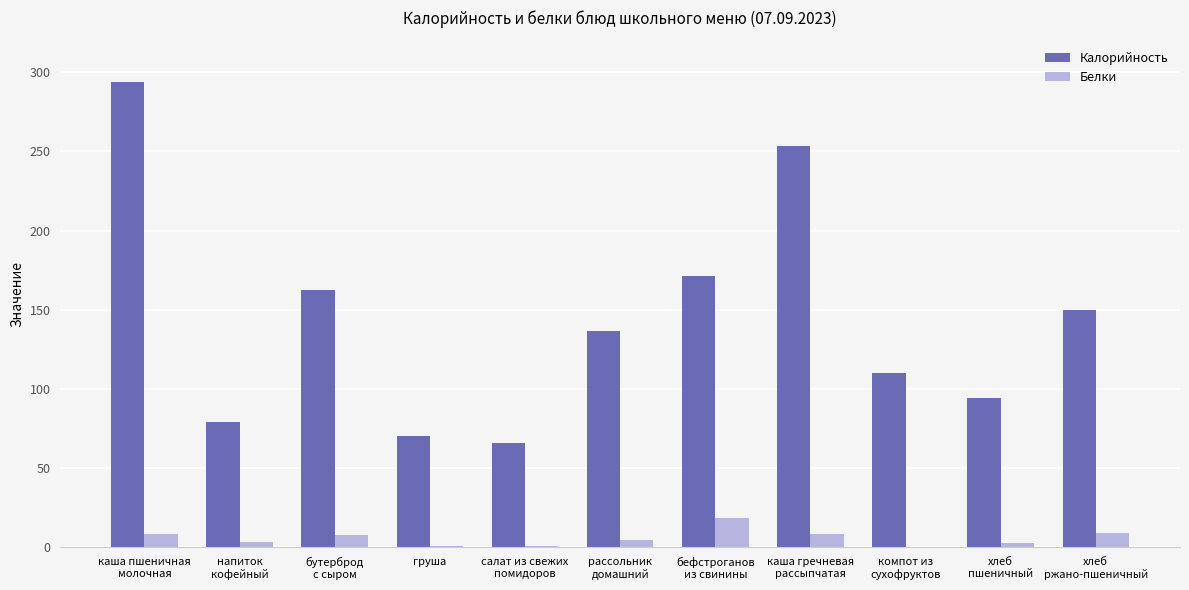

What is the highest value of the Белки series?

18.3